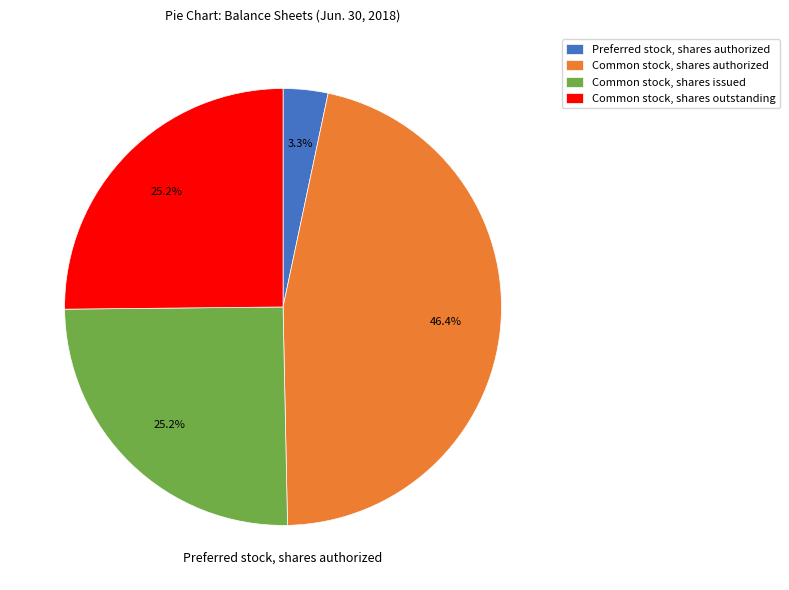

Is there a majority slice in this chart?

No